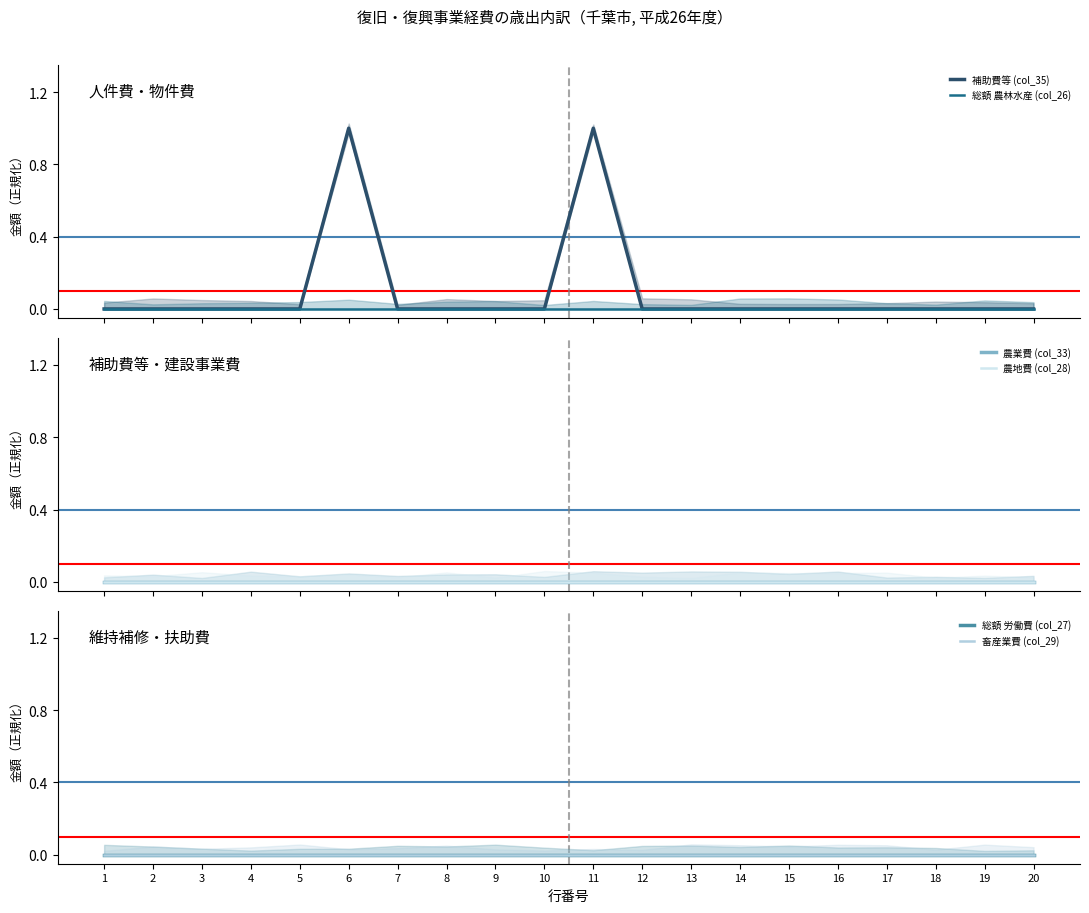

Is it true that 補助費等 (col_35) equals 0 at 17?

True